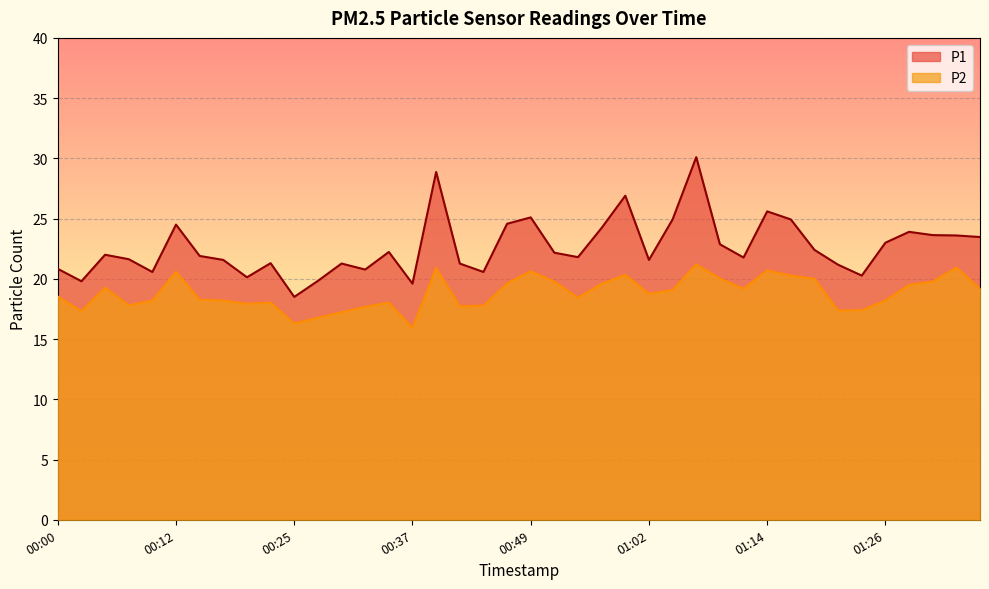

In P1, how many points are higher than both neighbors (excluding endpoints)?

11